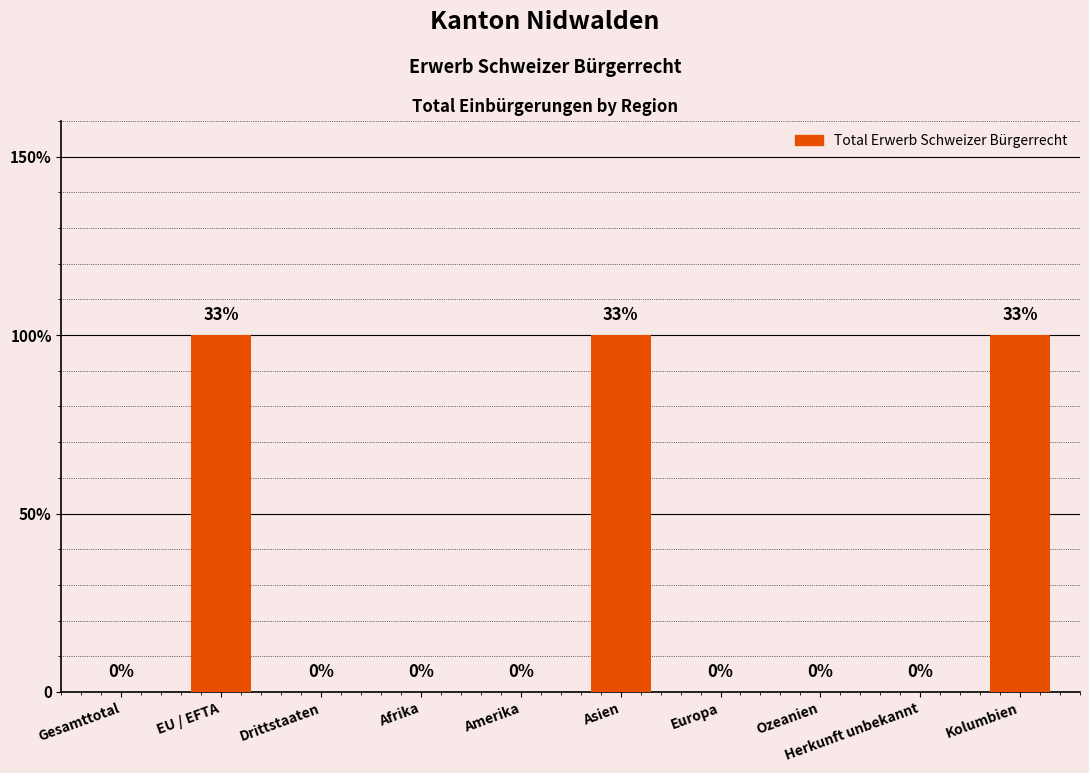

Are the bars horizontal?

No